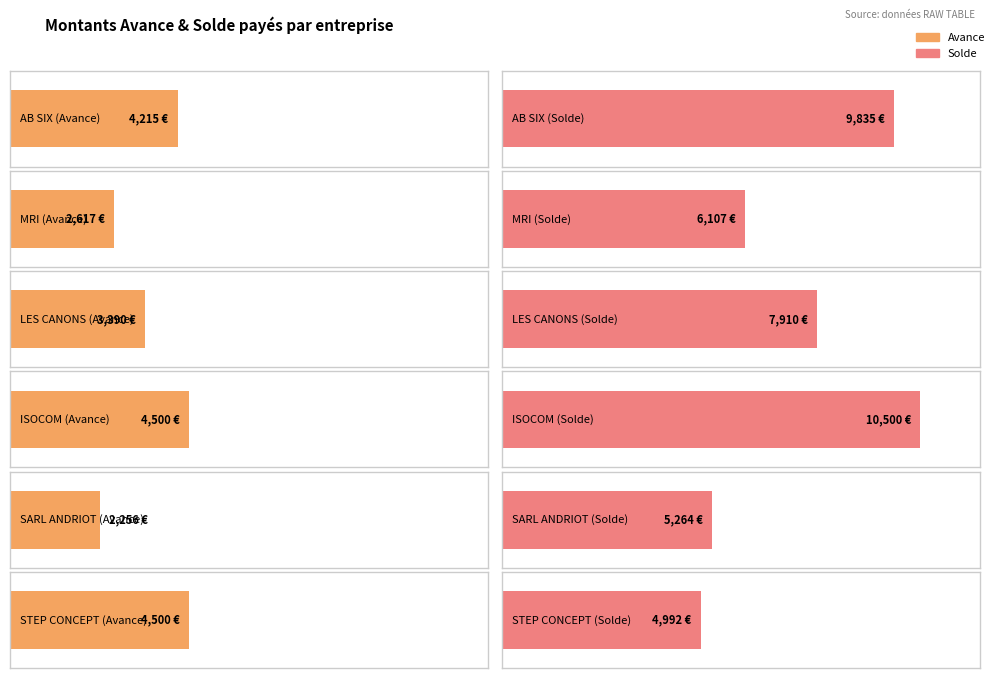

What is the label of the 4th bar from the right?

LES CANONS